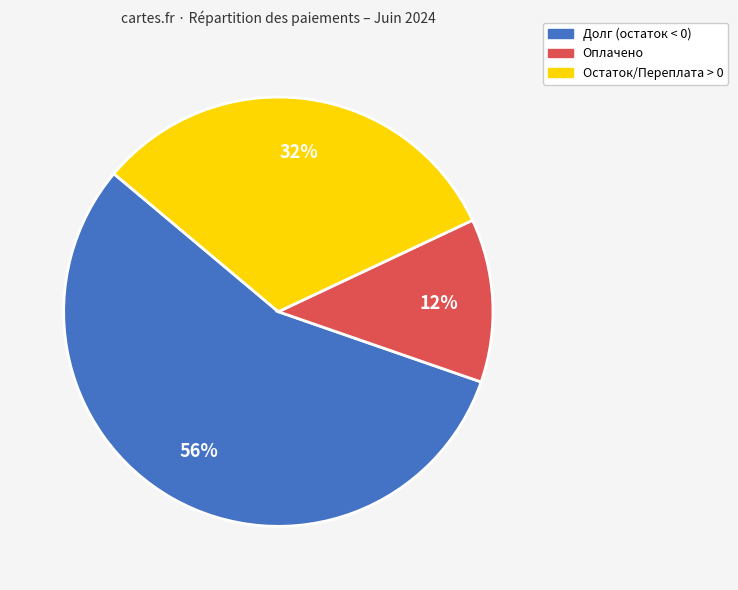

To the nearest percent, what is the average slice percentage?

33%